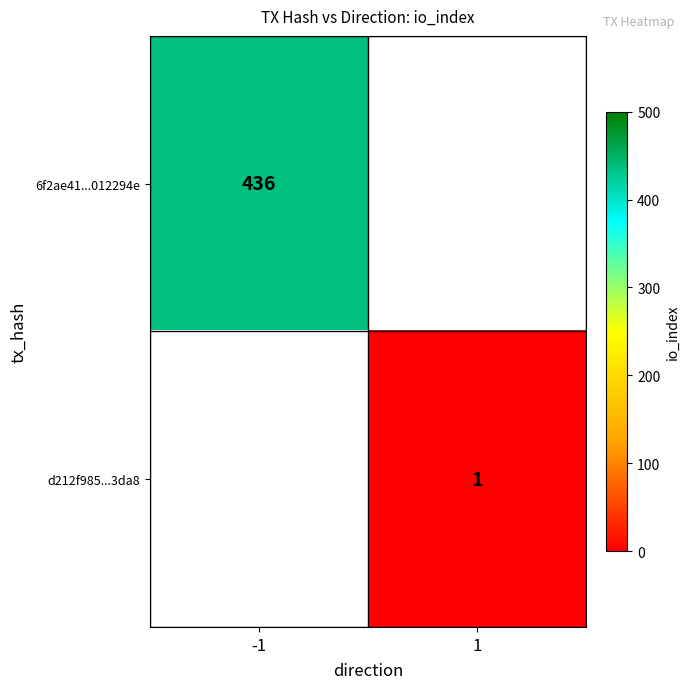

The value of 6f2ae41...012294e at -1 is 436. True or false?

True